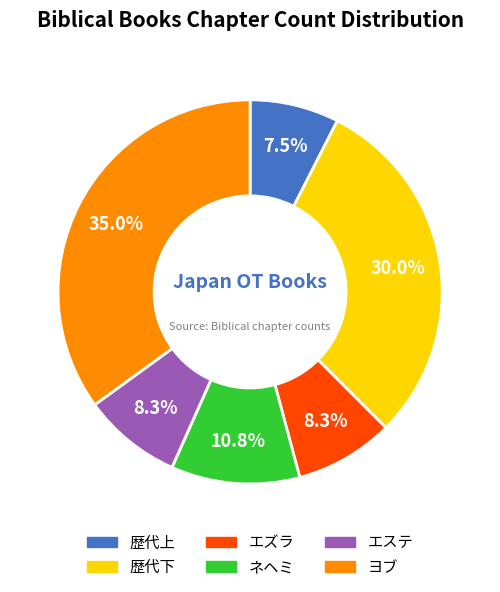

How many slices are in this pie chart?

6